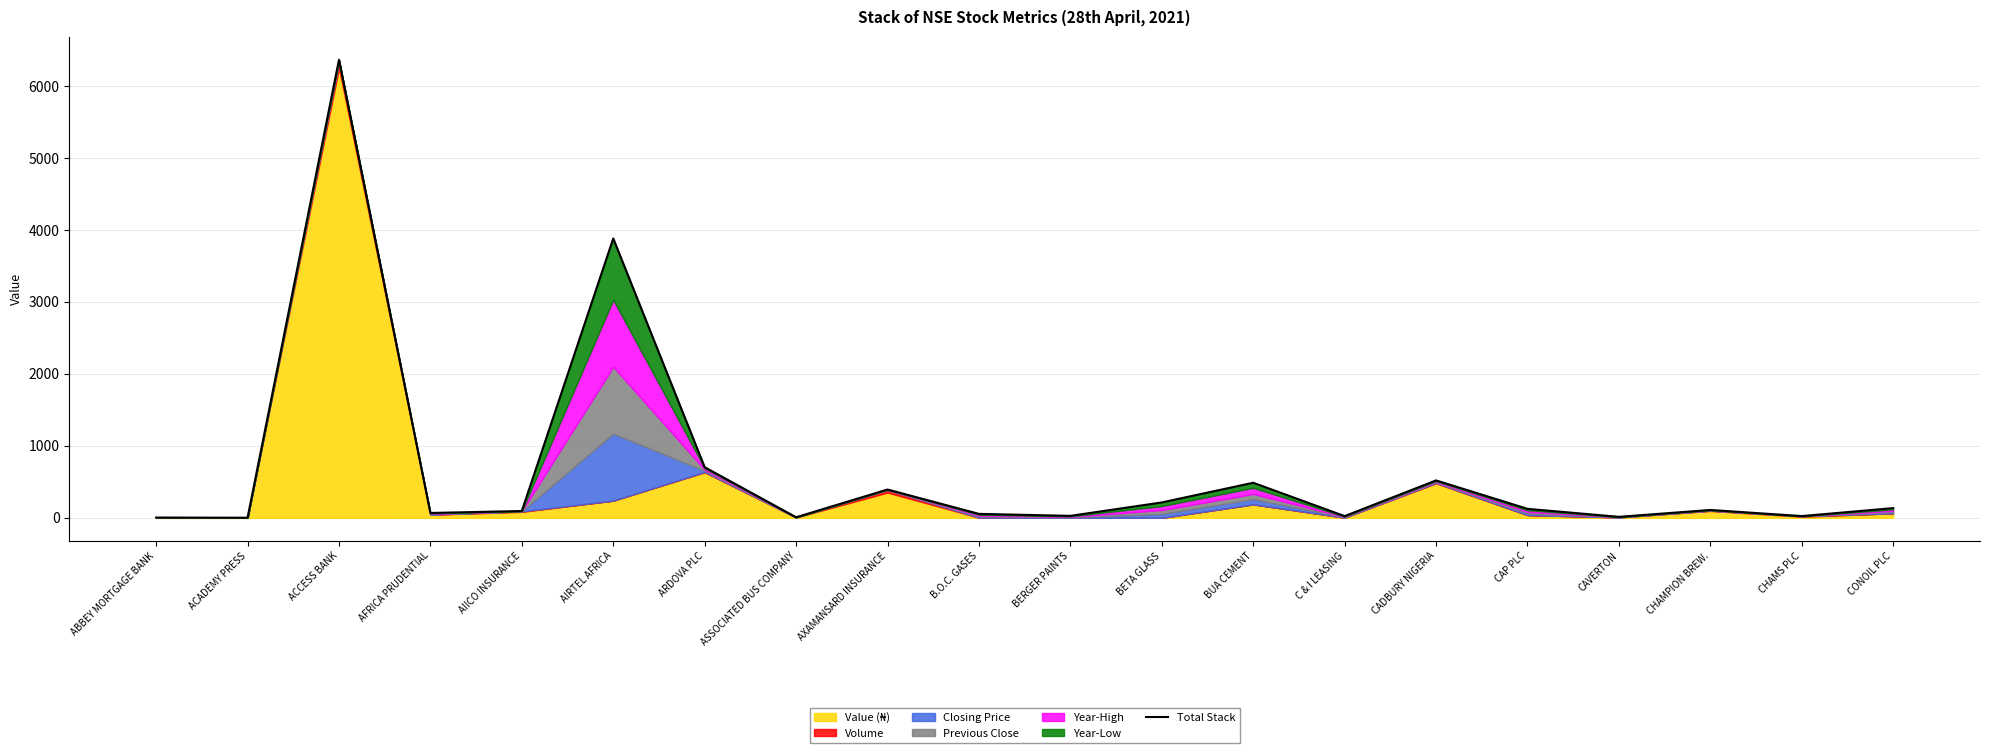

How many points are lower than both their immediate neighbors (excluding endpoints)?

7